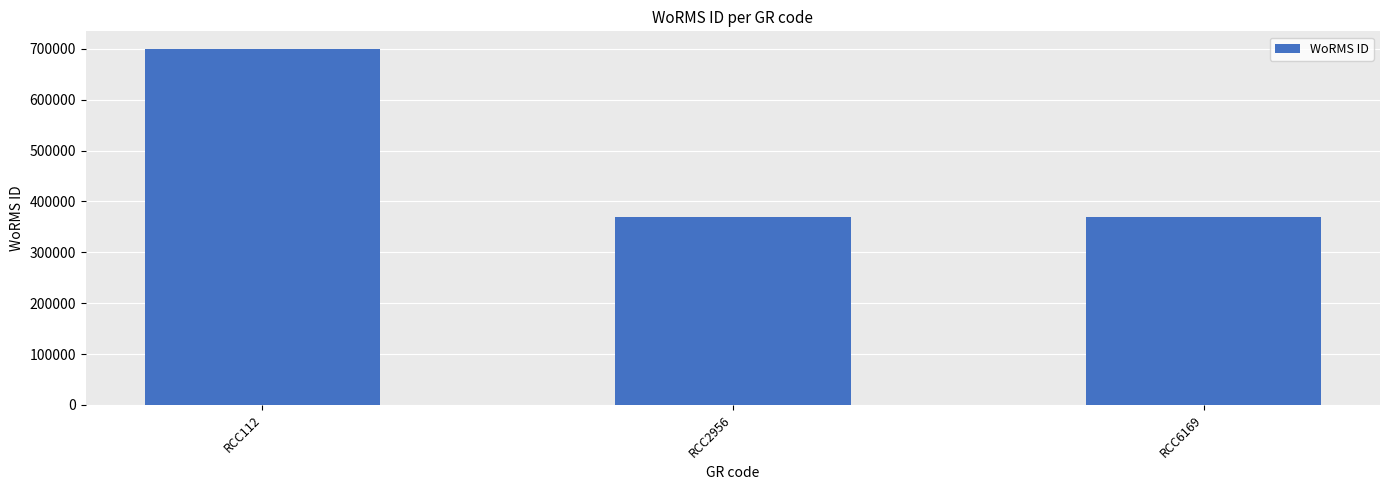

The chart shows a value of 206877 at RCC6169. True or false?

False